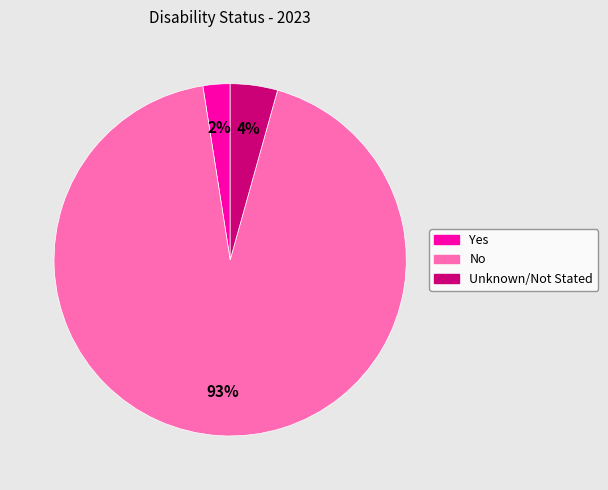

Do Yes and No together represent more than half of the pie?

Yes